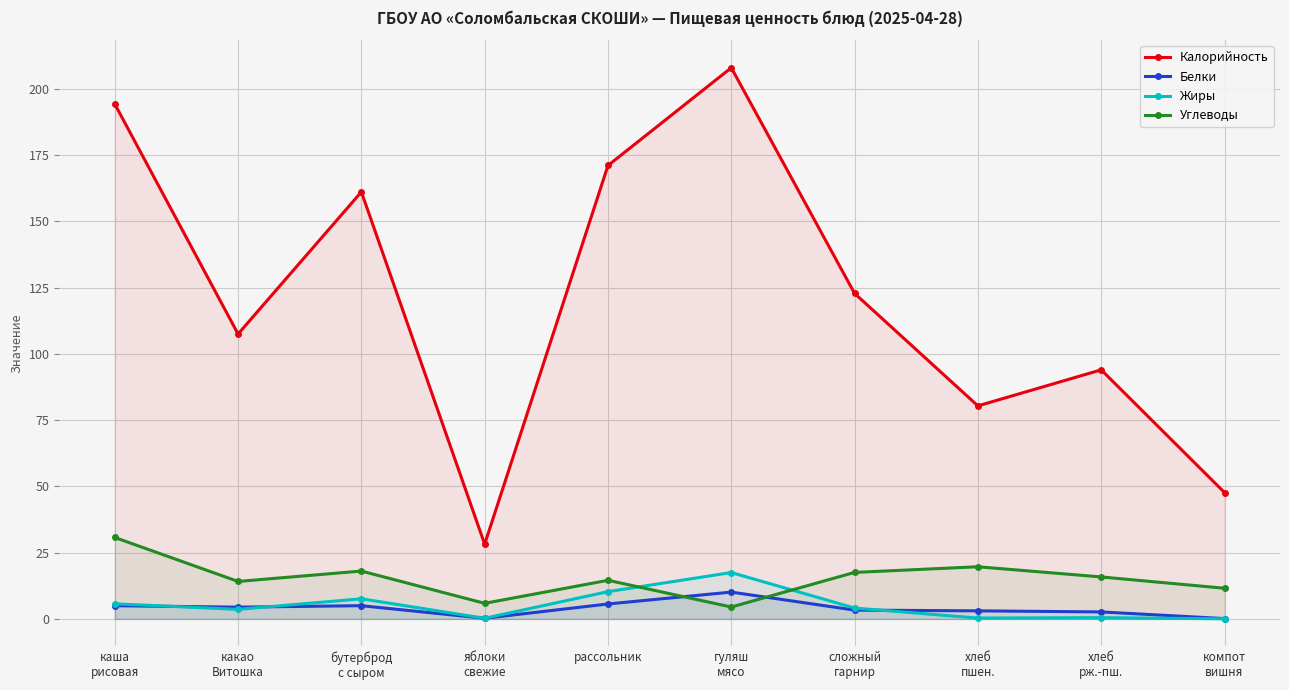

At how many categories does at least one series exceed 42?

9